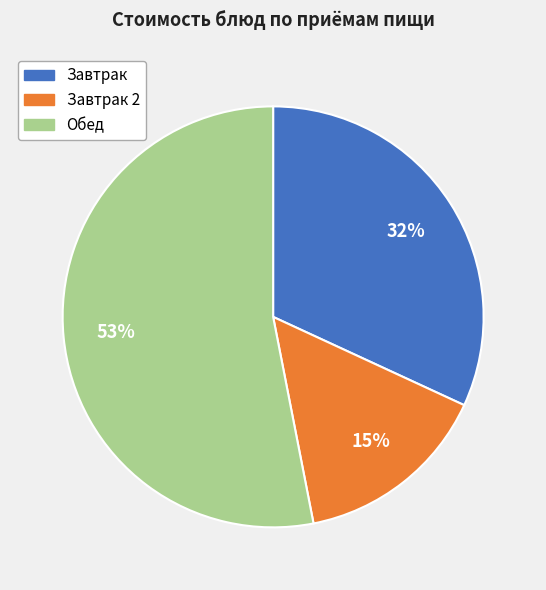

Is there any slice that represents more than half of the pie?

Yes